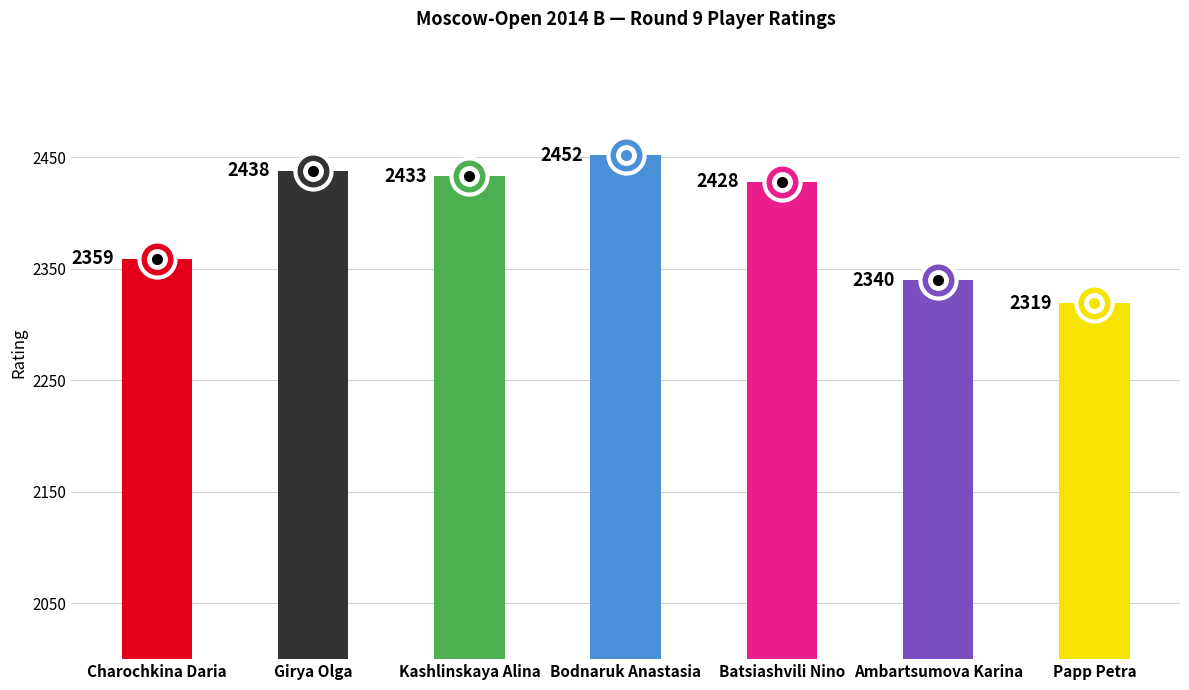

Rank the categories by value from highest to lowest.

Bodnaruk Anastasia, Girya Olga, Kashlinskaya Alina, Batsiashvili Nino, Charochkina Daria, Ambartsumova Karina, Papp Petra